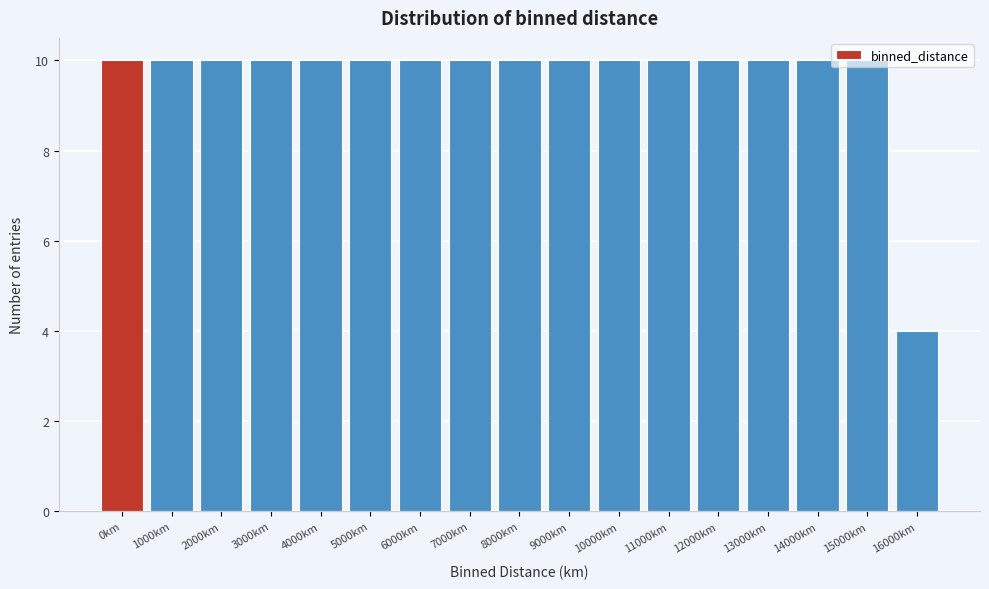

What is the sum of the values at 6000km and 7000km?

20